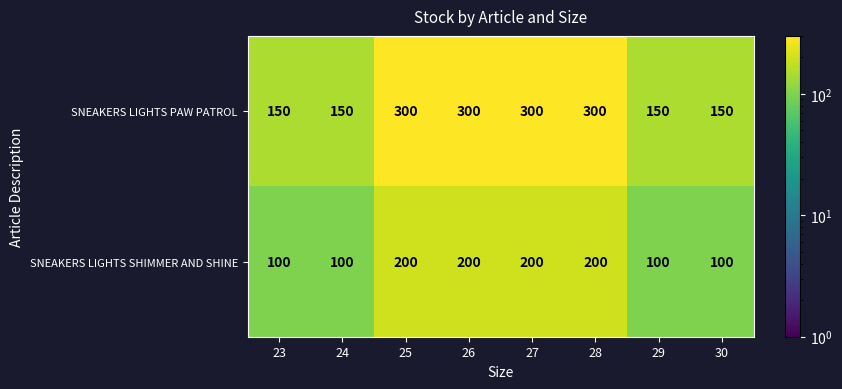

Reading left to right, list all the values displayed in this chart.

SNEAKERS LIGHTS PAW PATROL: 23=150	24=150	25=300	26=300	27=300	28=300	29=150	30=150
SNEAKERS LIGHTS SHIMMER AND SHINE: 23=100	24=100	25=200	26=200	27=200	28=200	29=100	30=100